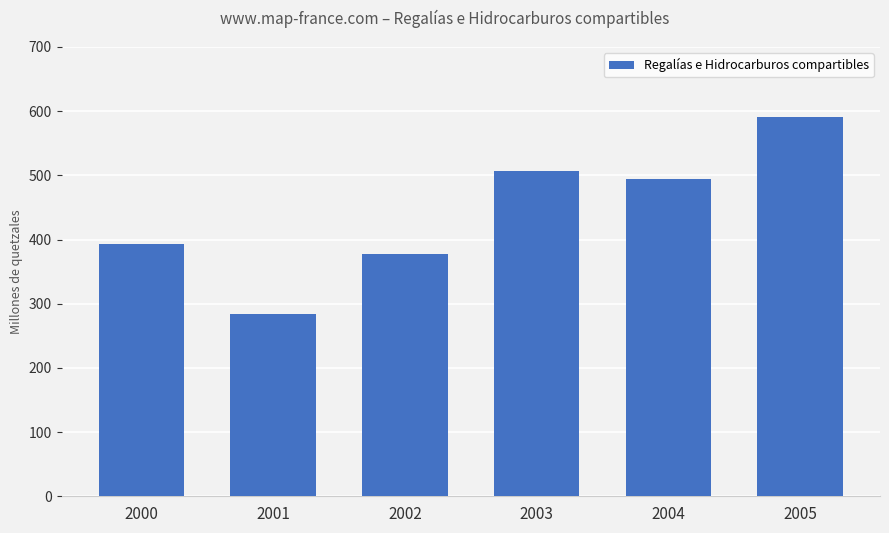

True or false: the data shows 976.0 at 2005.

False